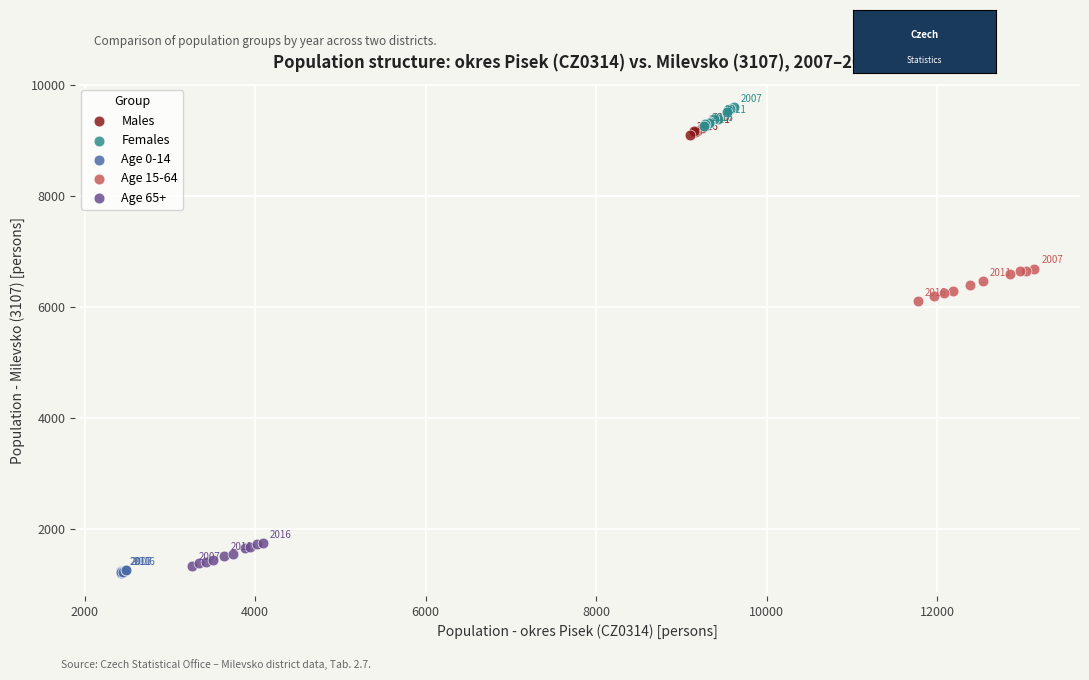

Which series has the widest spread of Y values?

Age 15-64